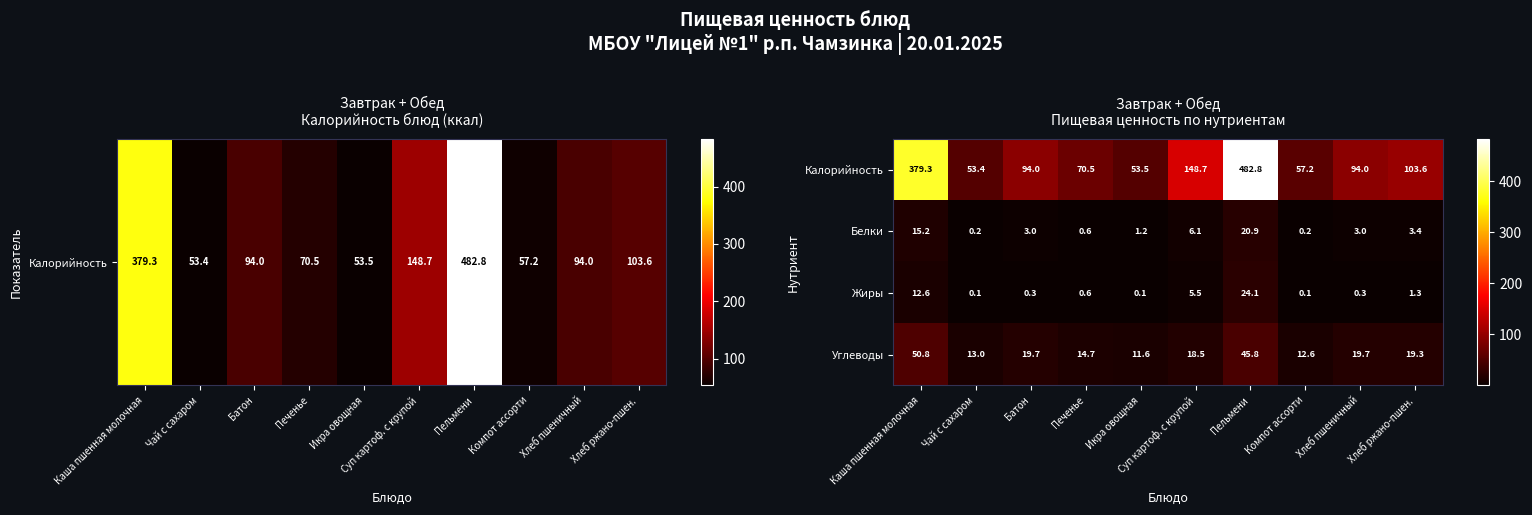

How many series are shown in this chart?

4